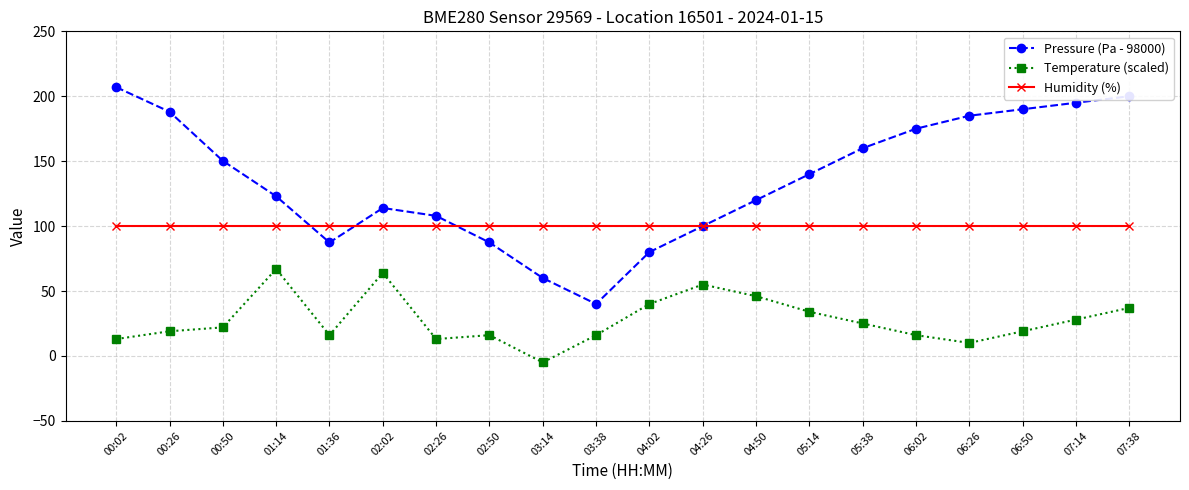

True or false: Temperature (scaled) and Humidity (%) cross at least once.

False